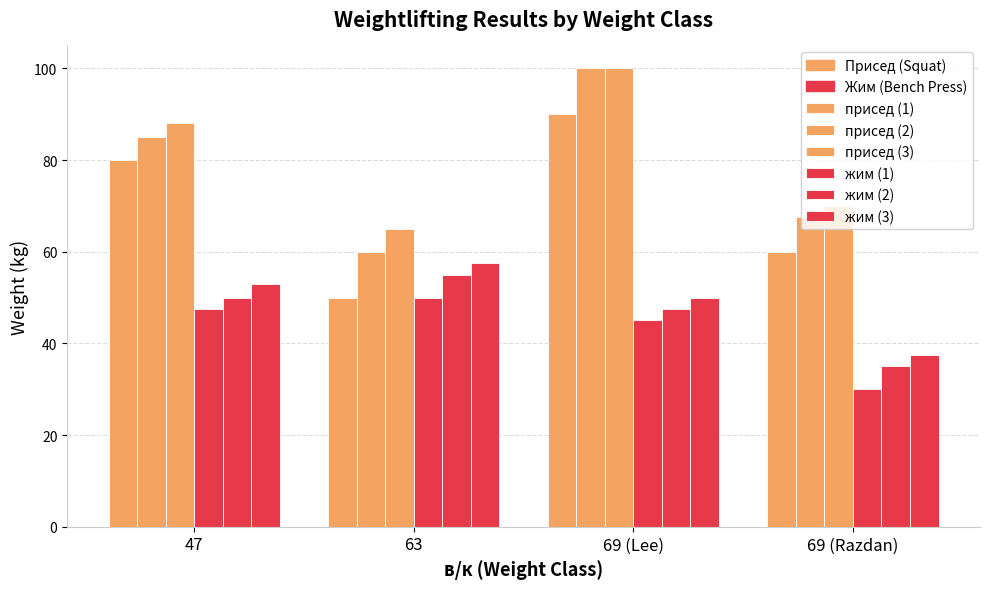

How many data points does each series have?

4